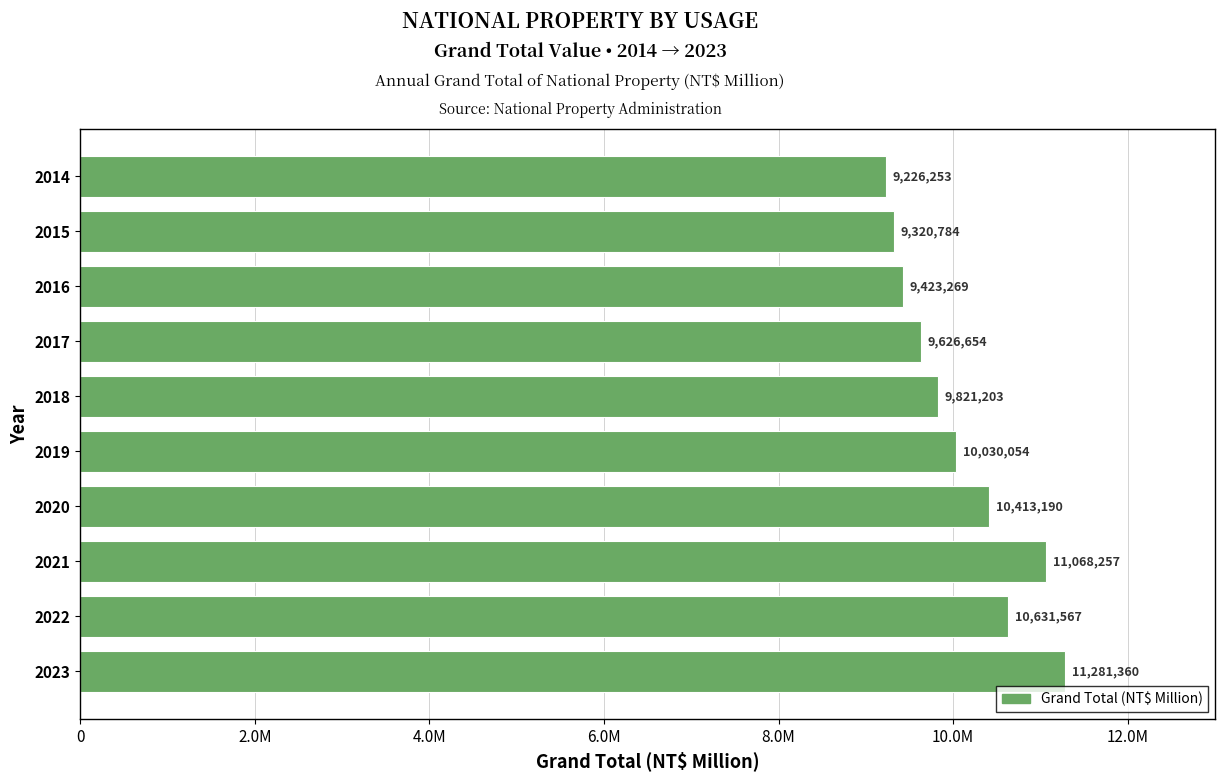

Rank the categories by value from highest to lowest.

2023, 2021, 2022, 2020, 2019, 2018, 2017, 2016, 2015, 2014